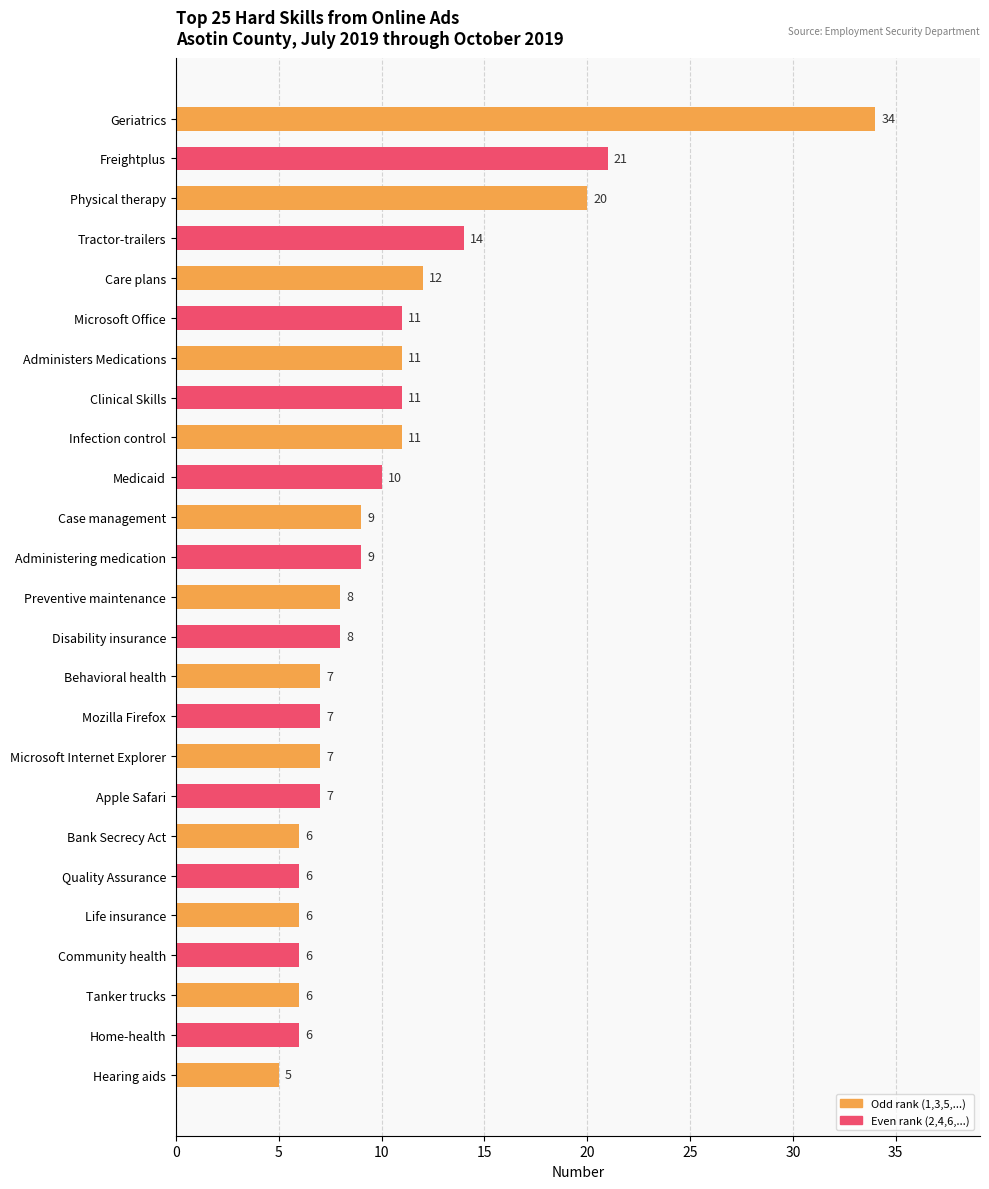

What is the label of the 14th bar from the top?

Disability insurance